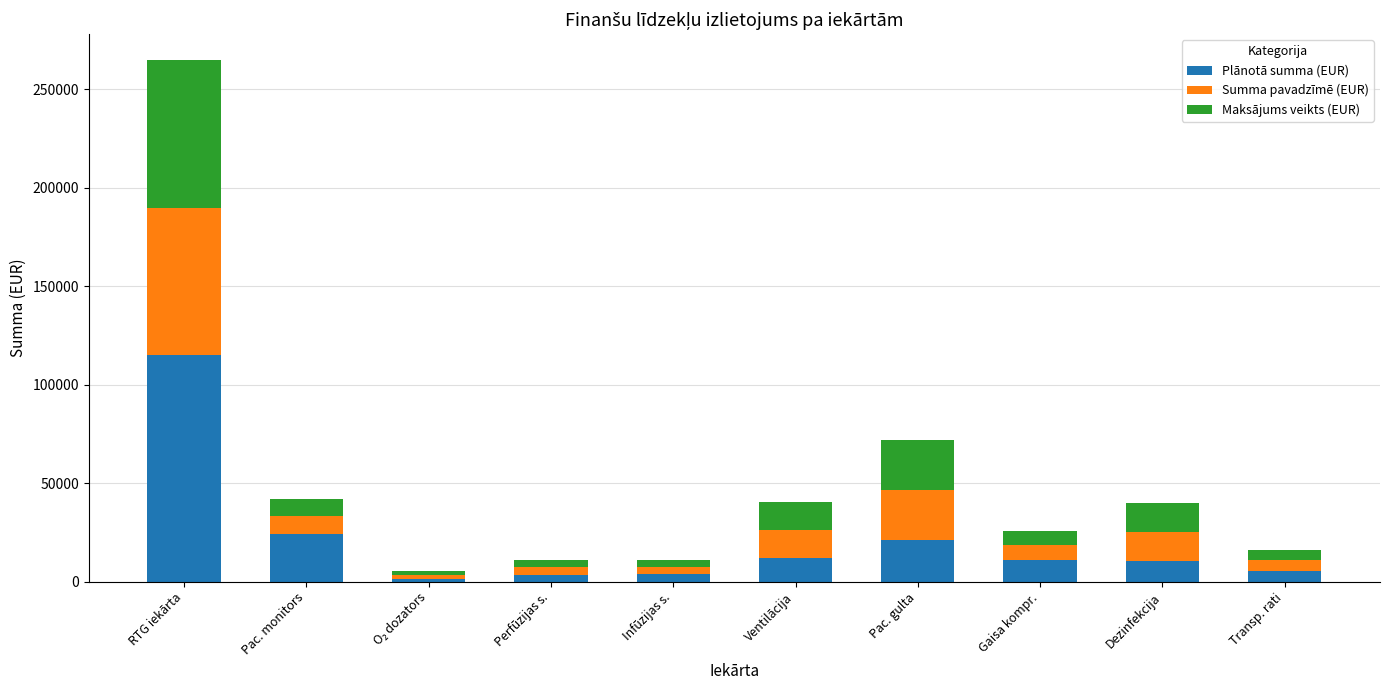

What is the sum of the Plānotā summa (EUR) values at Ventilācija and RTG iekārta?

127100.0